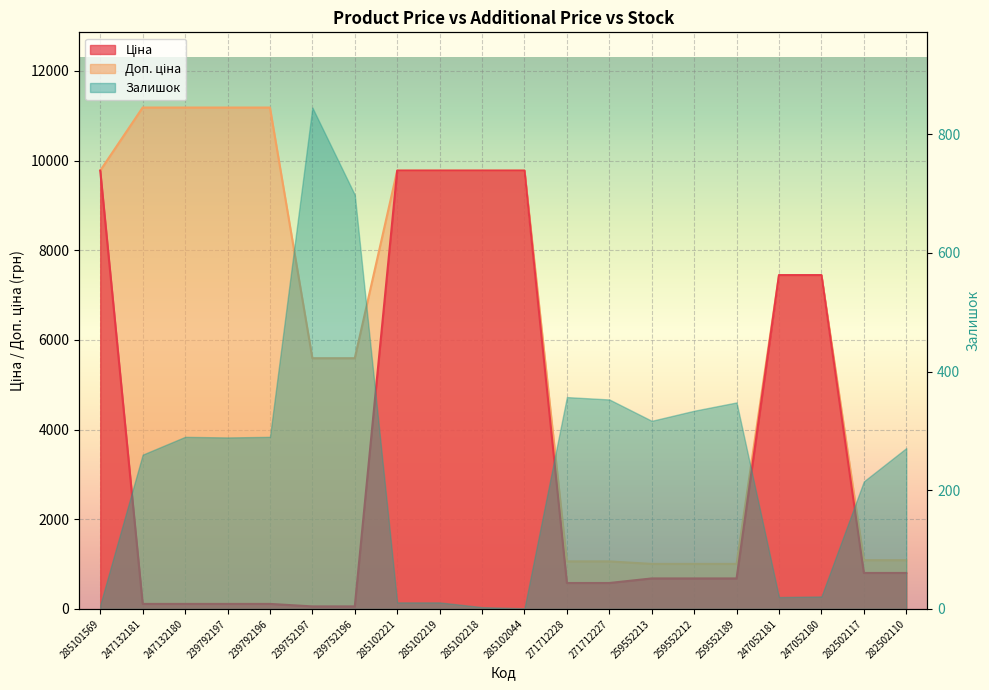

What is the label of the 3rd point from the left?

247132180